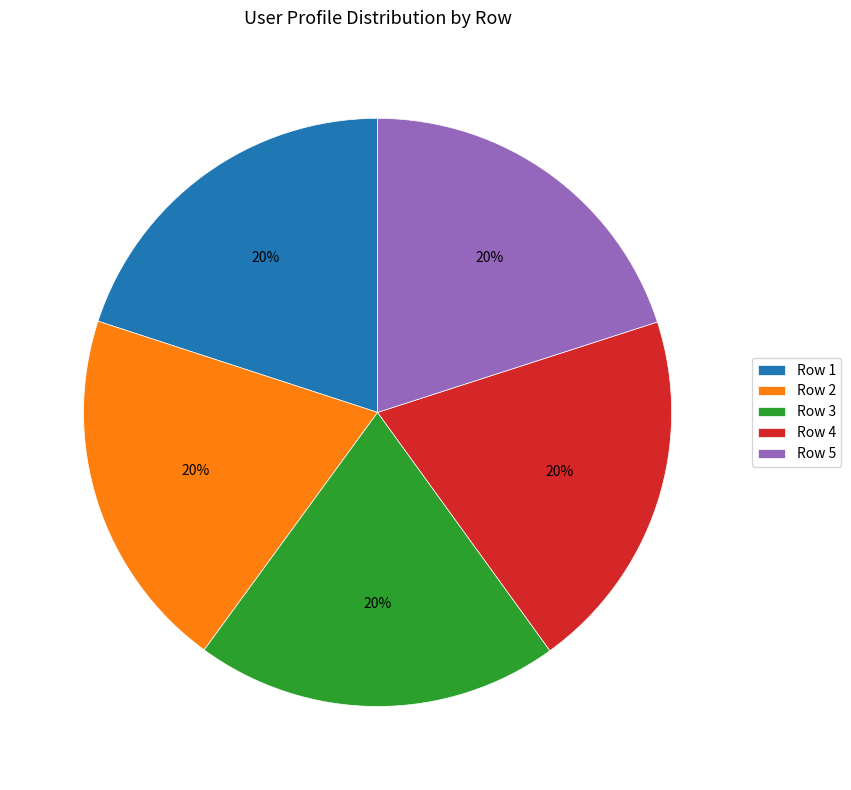

To the nearest percent, what is the combined percentage of Row 4 and Row 3?

40%